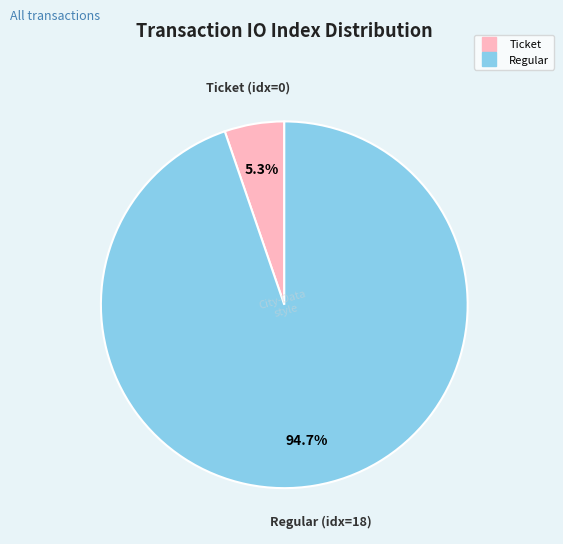

How many segments does this pie chart have?

2